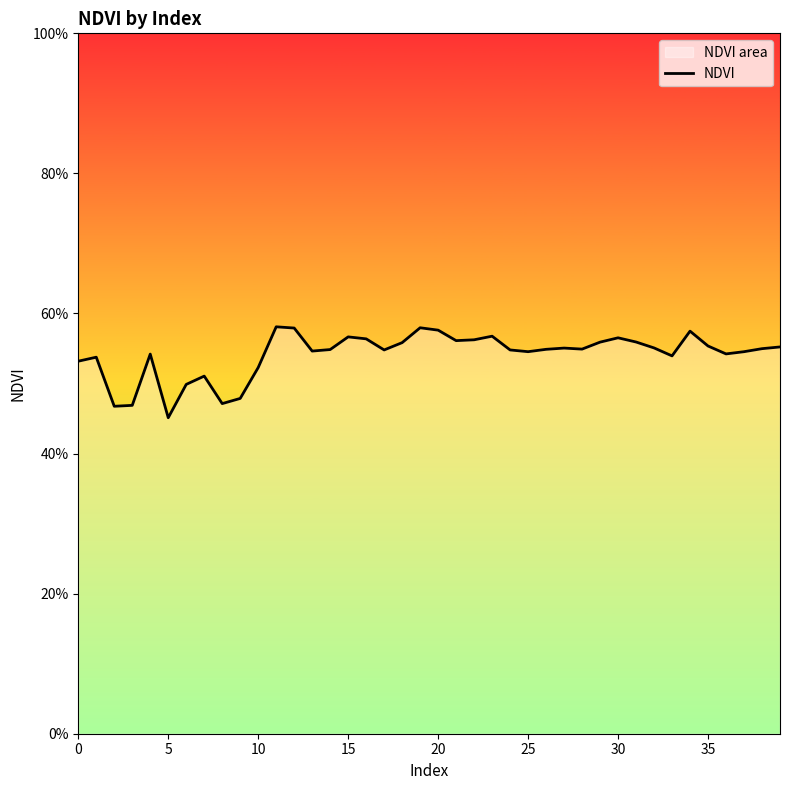

How many interior local peaks (higher than both neighbors) does the data have?

10